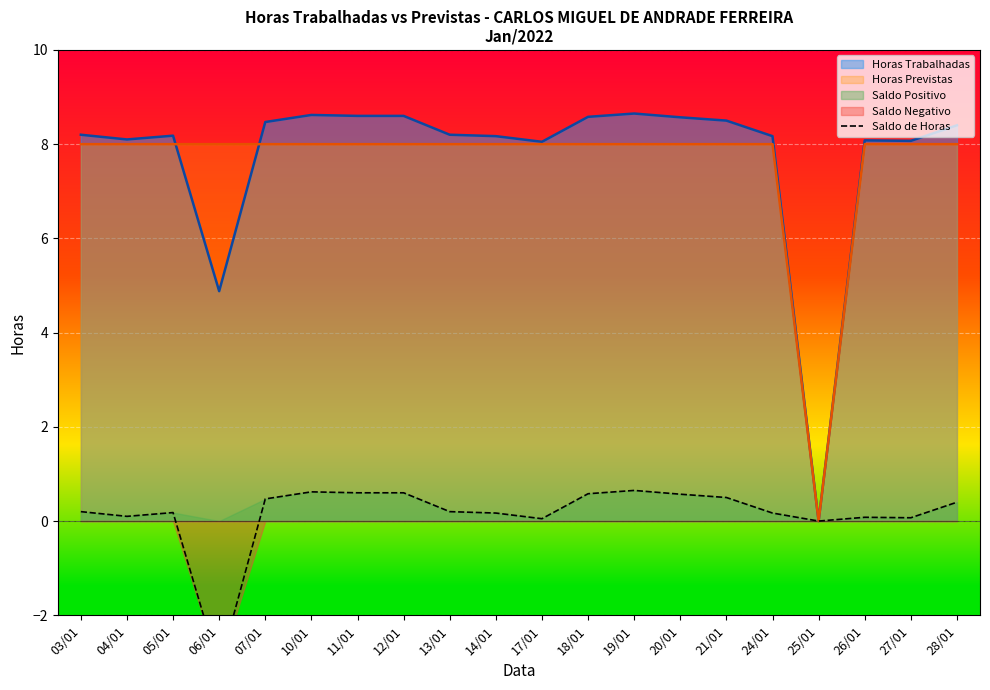

Reading right to left, transcribe all the data shown in this chart.

28/01=0.4	27/01=0.1	26/01=0.1	25/01=0.0	24/01=0.2	21/01=0.5	20/01=0.6	19/01=0.7	18/01=0.6	17/01=0.1	14/01=0.2	13/01=0.2	12/01=0.6	11/01=0.6	10/01=0.6	07/01=0.5	06/01=-3.1	05/01=0.2	04/01=0.1	03/01=0.2